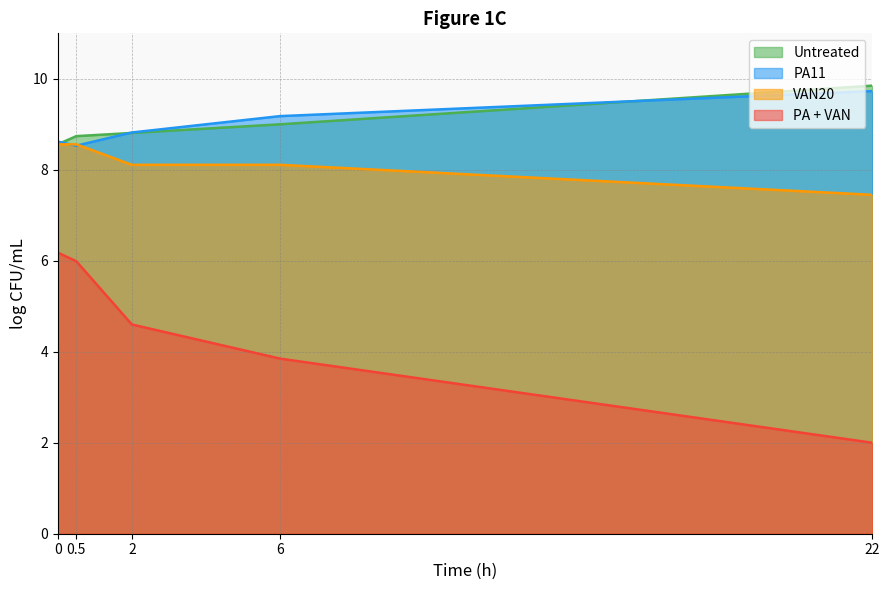

Which category has the lowest value in the VAN20 series?

22